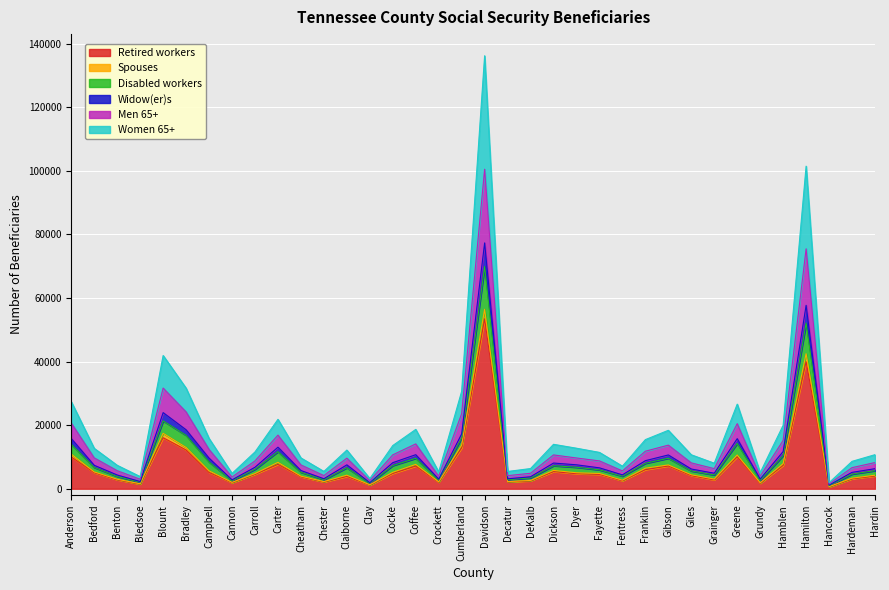

Which category has the lowest value across all series?

Hancock